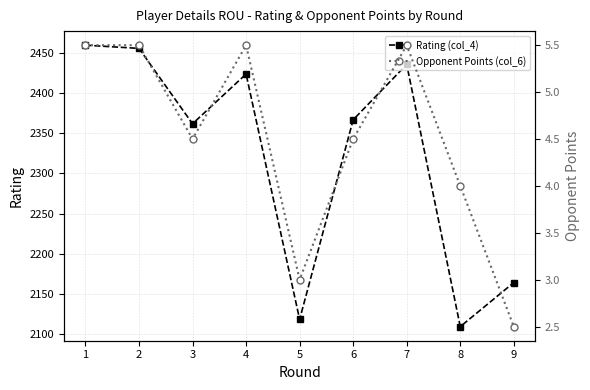

What is the approximate value of Opponent Points (col_6) at 8?

4.0